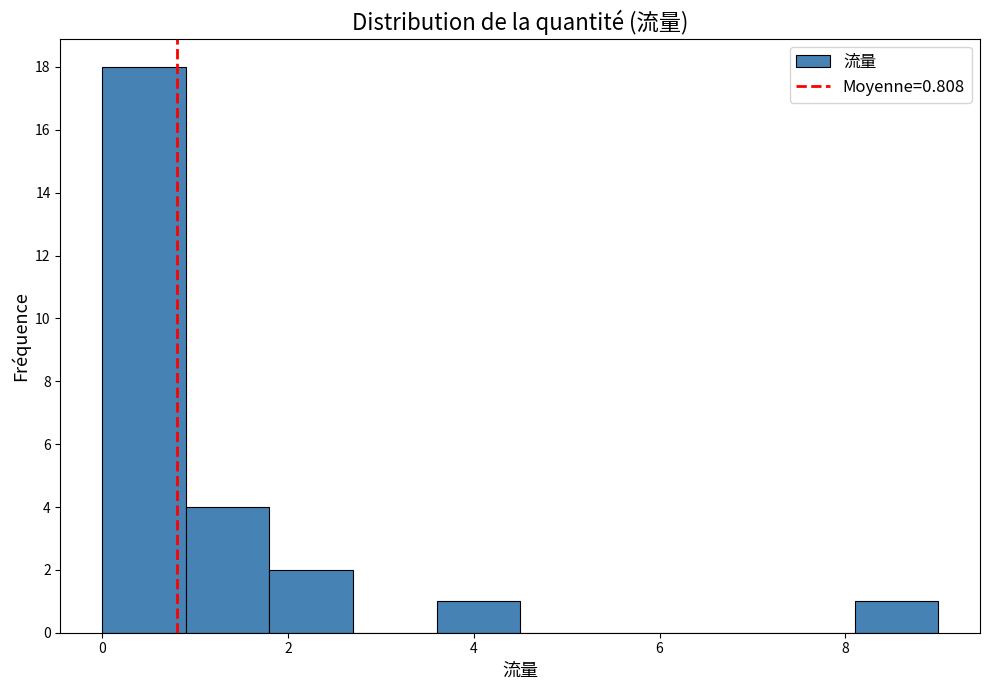

Over which range of the x-axis is the bar tallest?

0.0 to 0.9